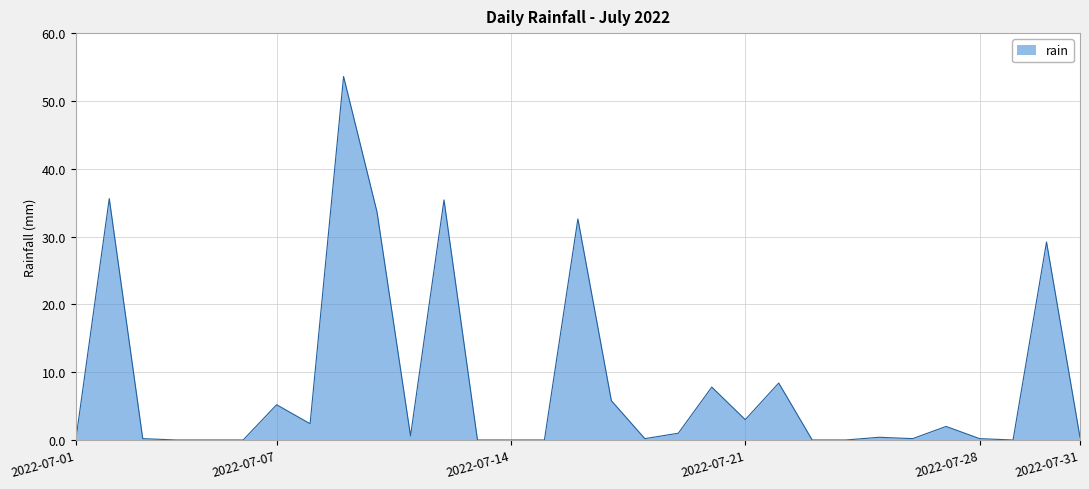

What is the difference between the maximum and minimum values?

53.6